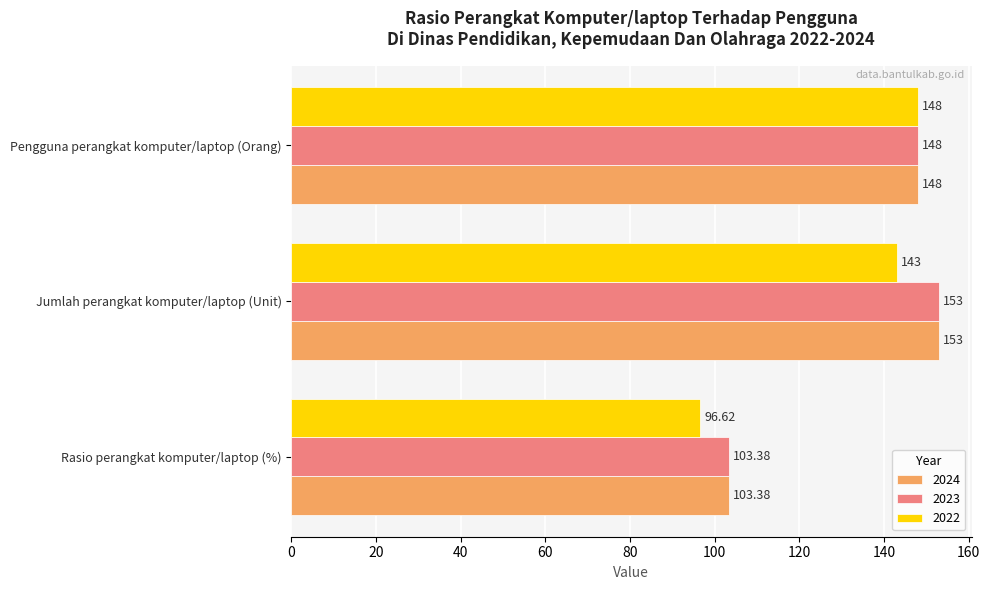

What are all the series names shown in the legend?

2024, 2023, 2022